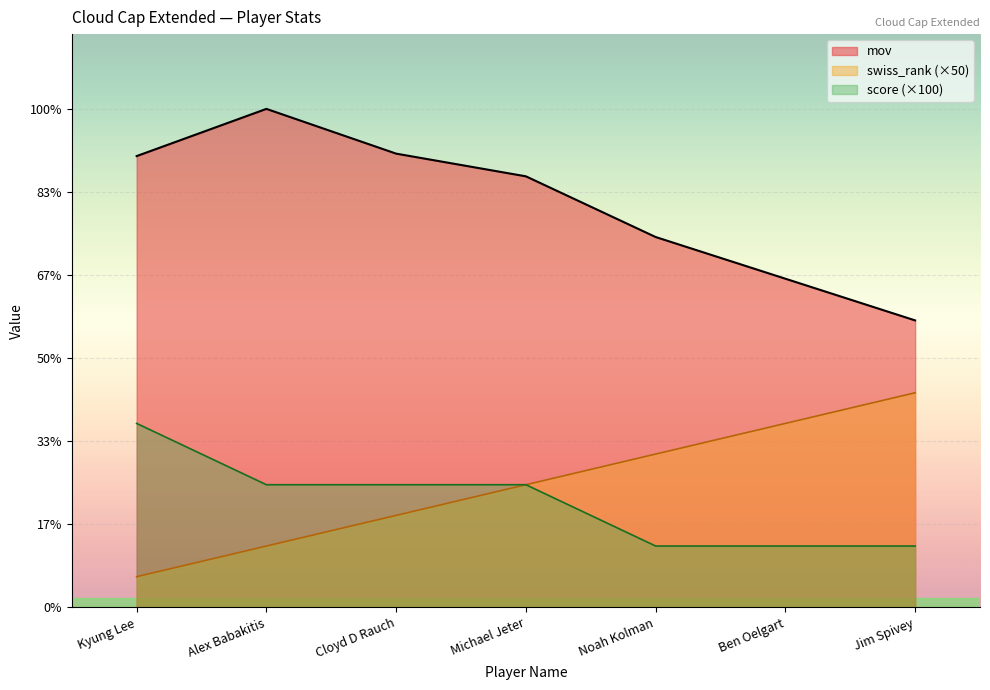

At Michael Jeter, list the series in order from largest to smallest.

mov, swiss_rank, score